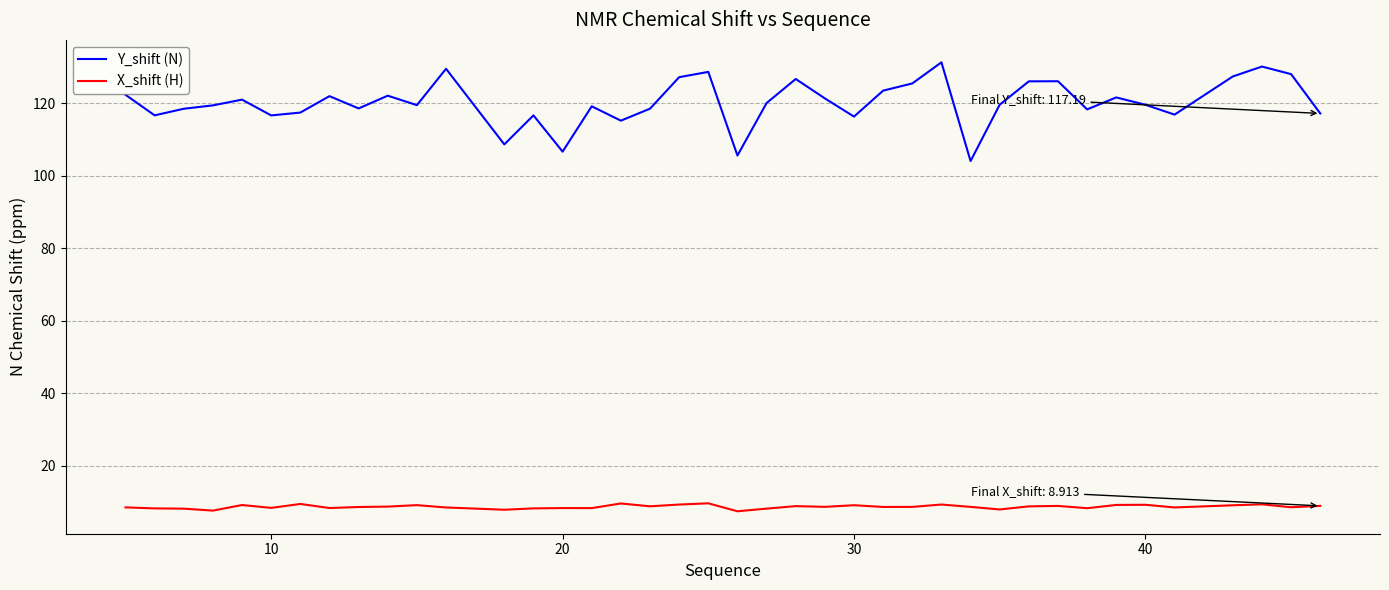

What is the highest value of the X_shift (H) series?

9.6